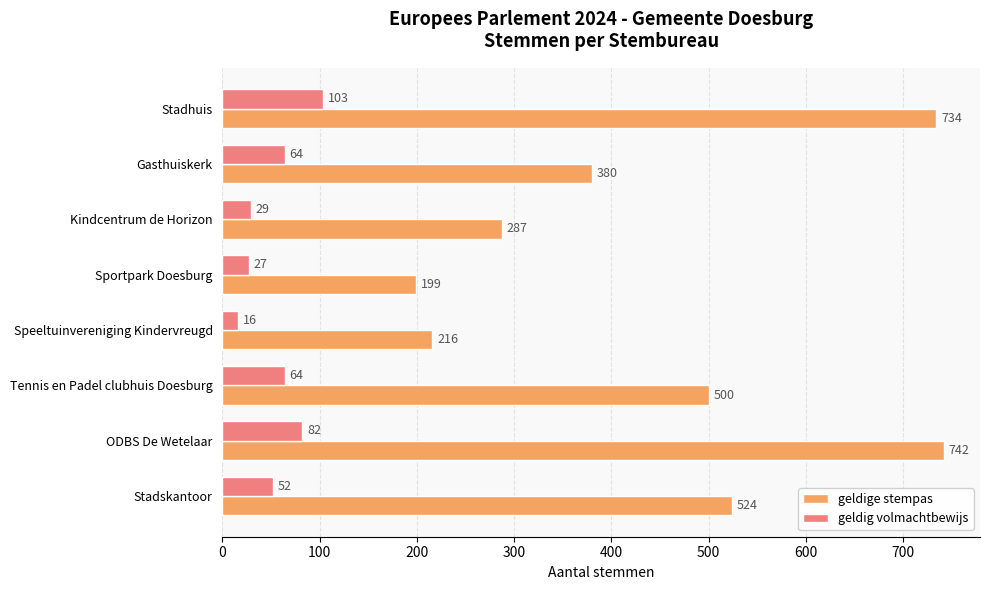

Read the geldige stempas value at Speeltuinvereniging Kindervreugd, to the nearest 50.

200